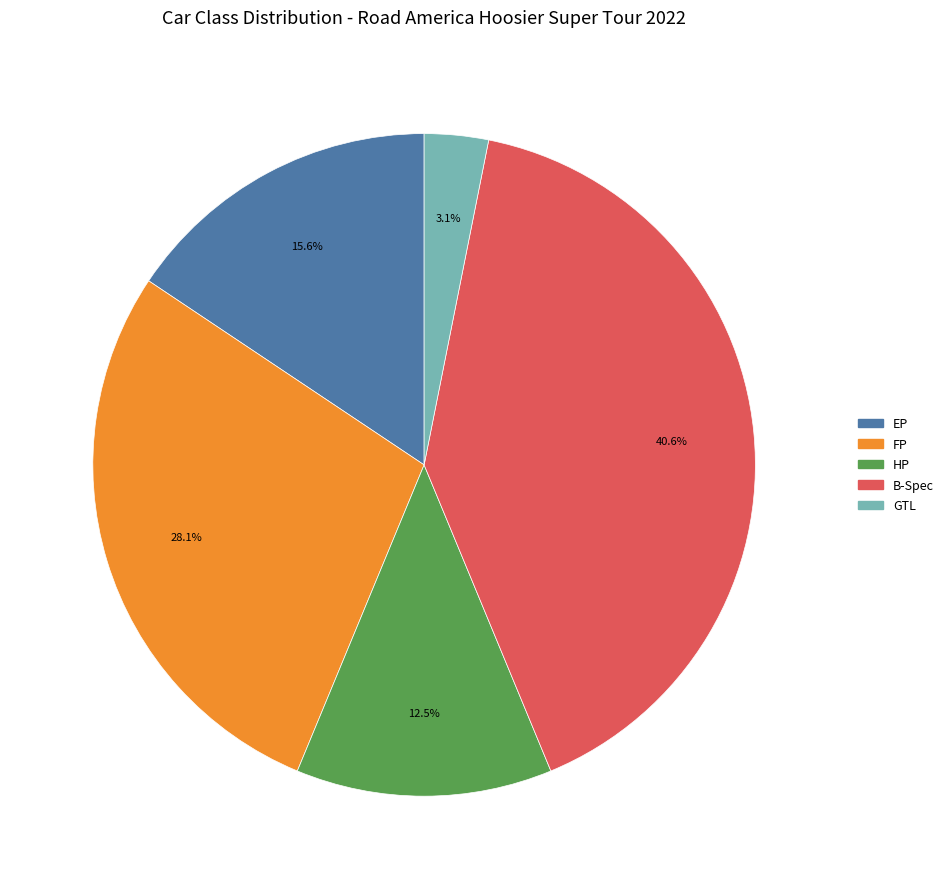

How many slices are in this pie chart?

5